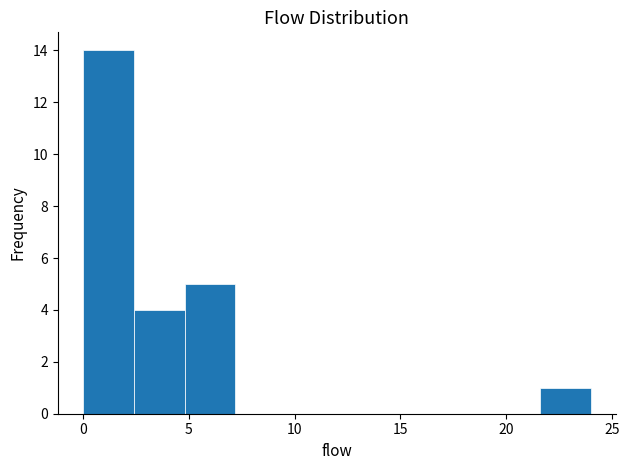

Over which range of the x-axis is the bar tallest?

0.0 to 2.4